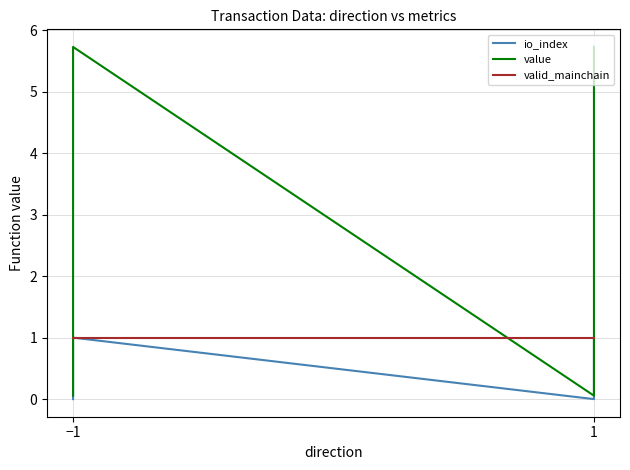

What are all the series names shown in the legend?

io_index, value, valid_mainchain